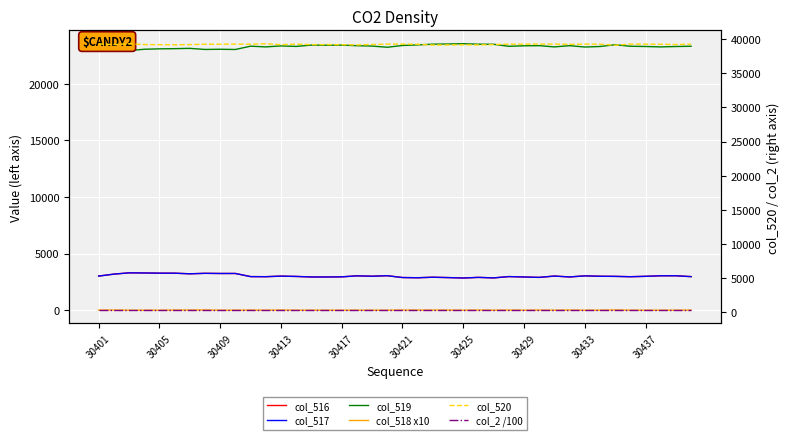

True or false: col_520 and col_518 x10 intersect in this chart.

False